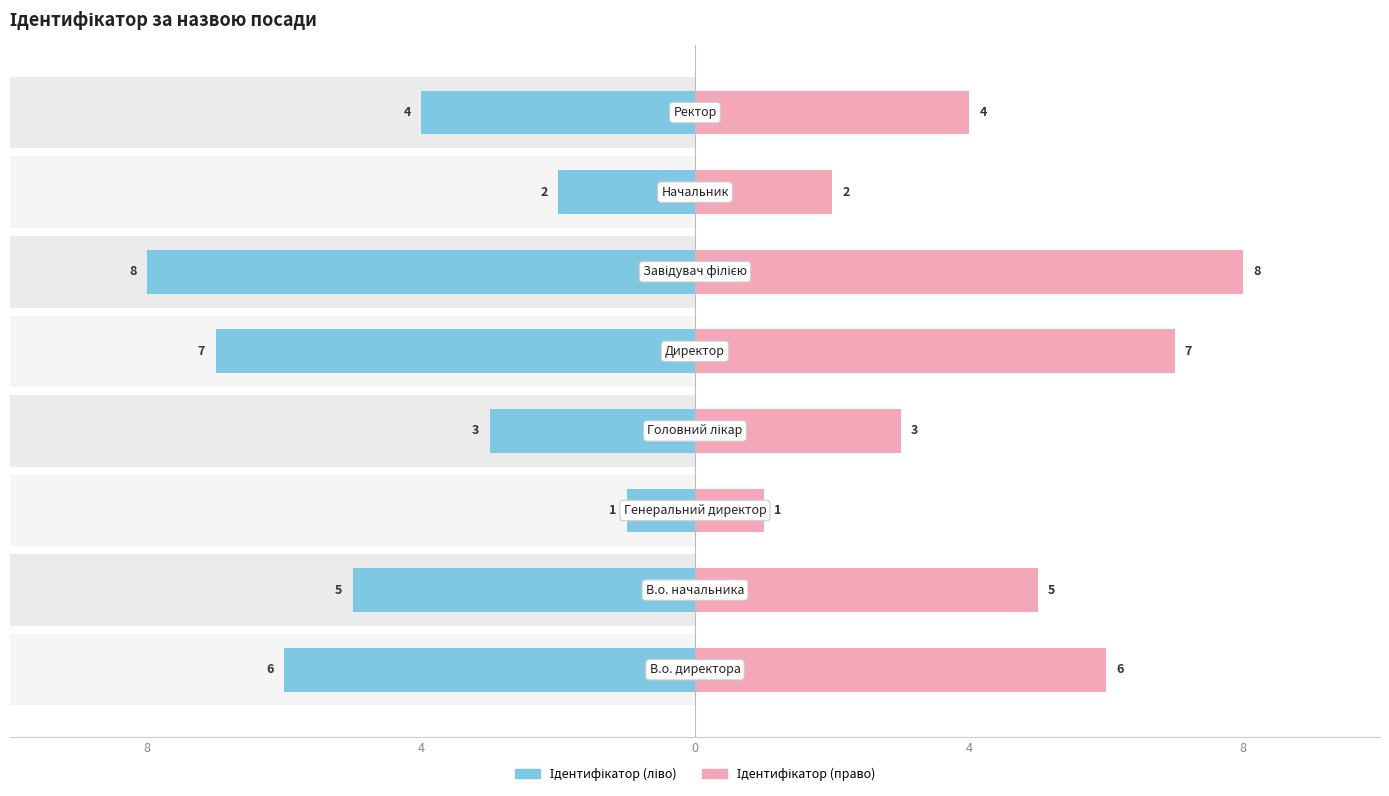

How many bars are there in each group?

2